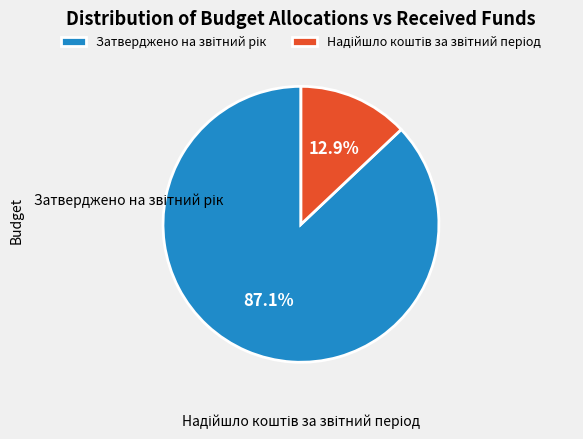

What portion of the pie excludes Надійшло коштів за звітний період?

87.1%